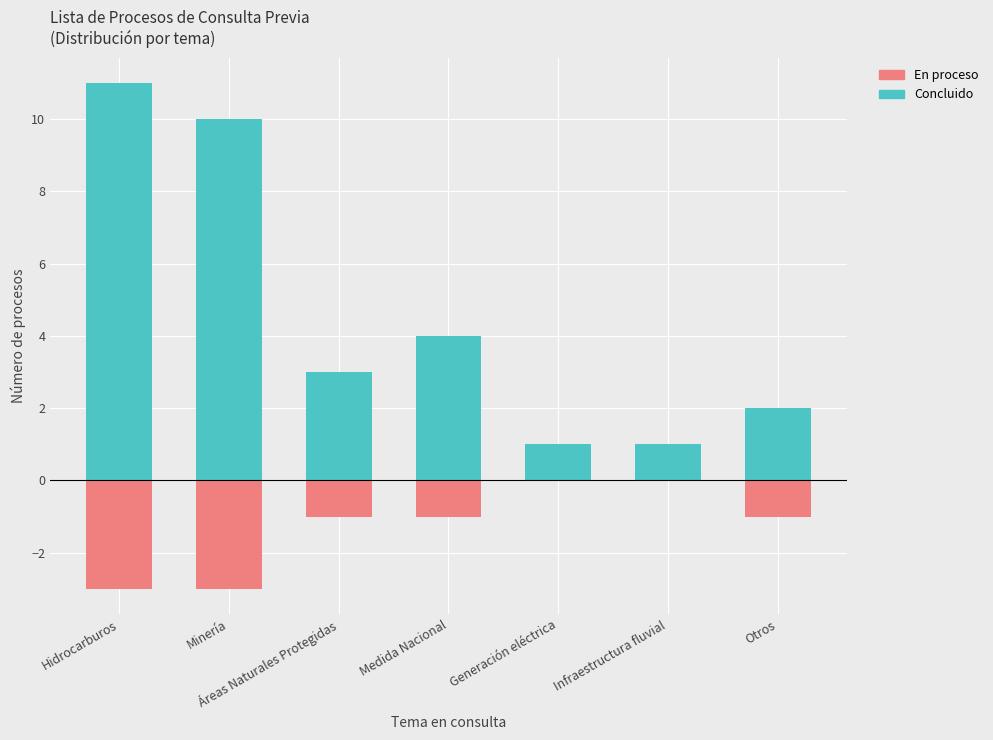

Is it true that Concluido equals 7 at Hidrocarburos?

False